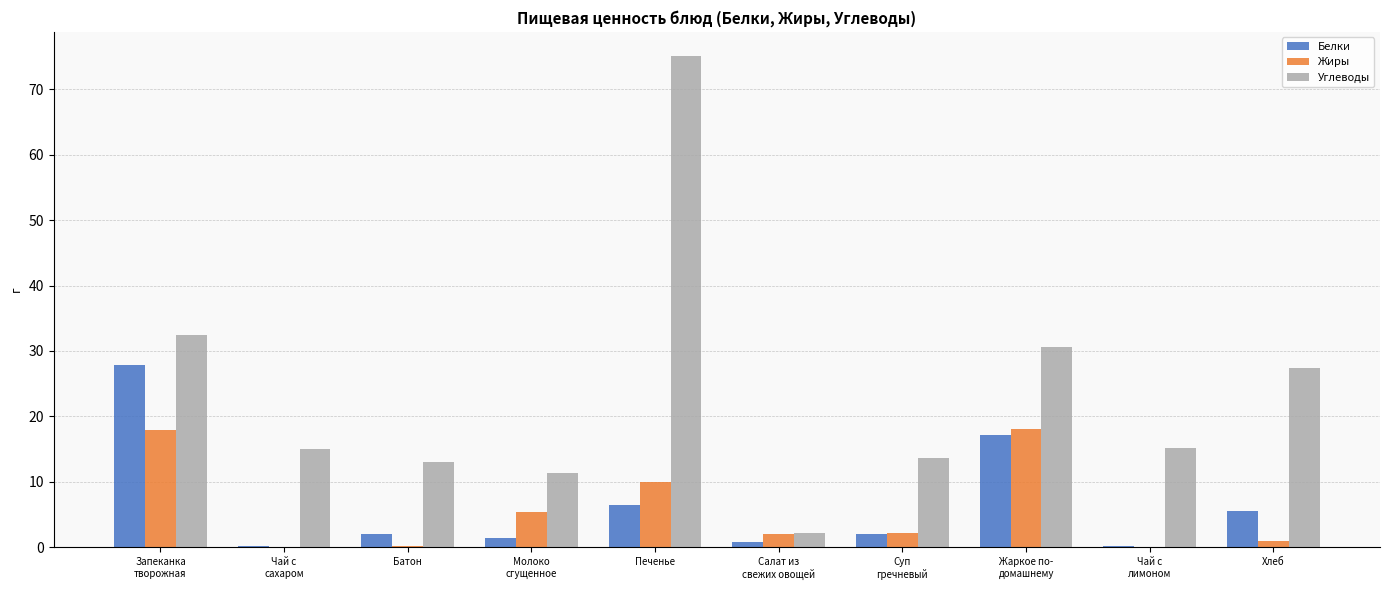

What is the maximum value for Белки?

27.8